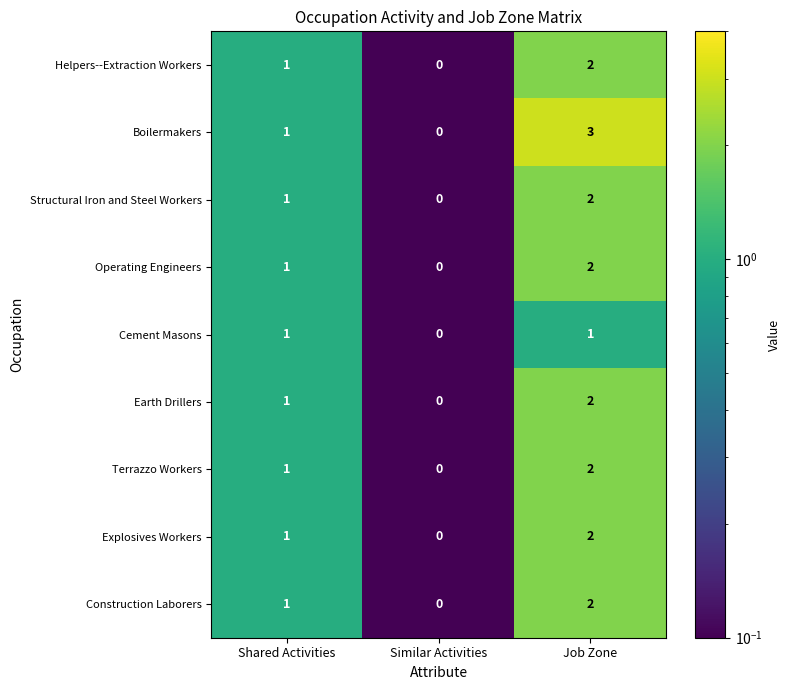

How many data points in Construction Laborers are above 1?

1